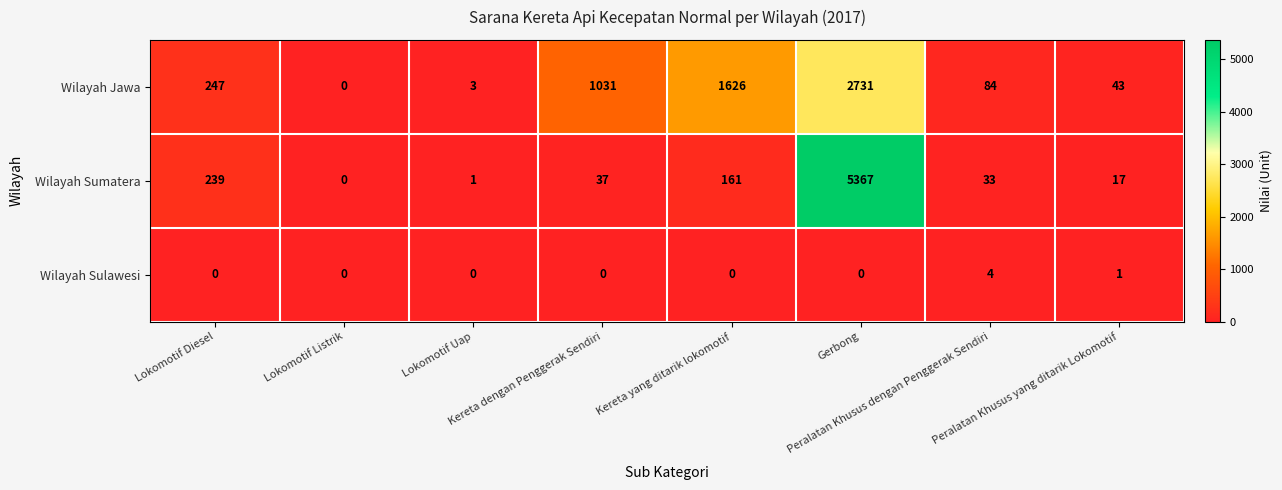

Which series has the largest total across all categories?

Wilayah Sumatera